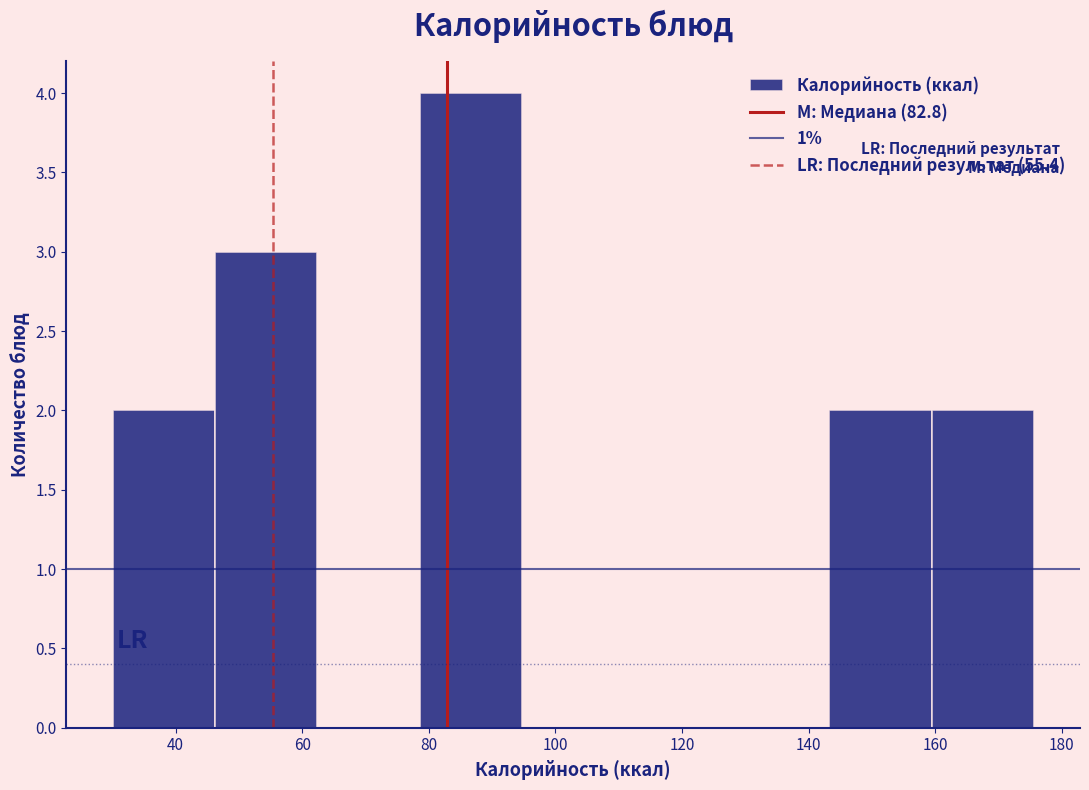

How tall is the bar that spans 30 to 46 on the x-axis? Neither the bar edges nor the heights are printed on the chart, so give them approximately, as read against the axes.

2